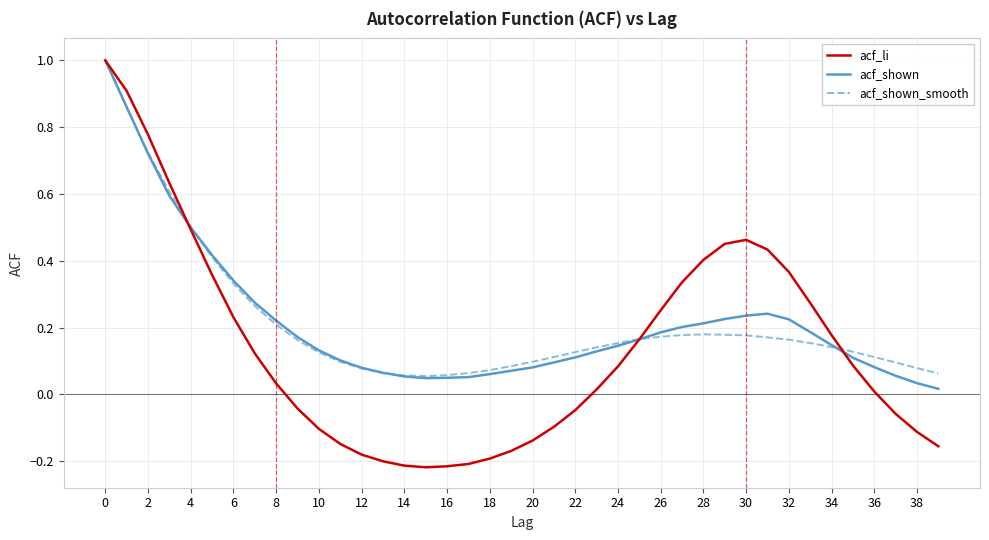

Does the chart have visible grid lines?

Yes